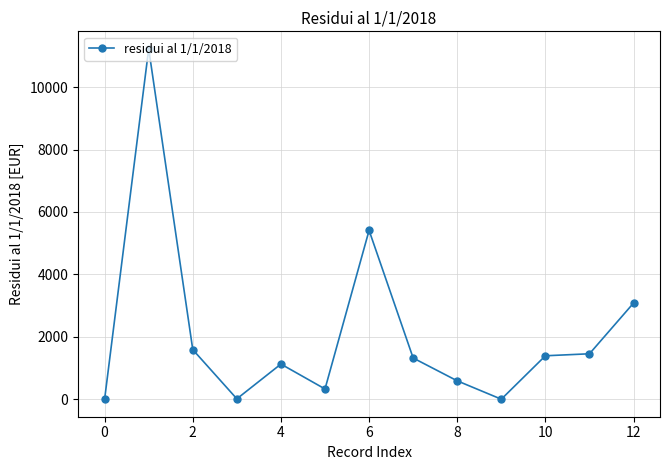

Does the chart display data point markers on the line(s)?

Yes